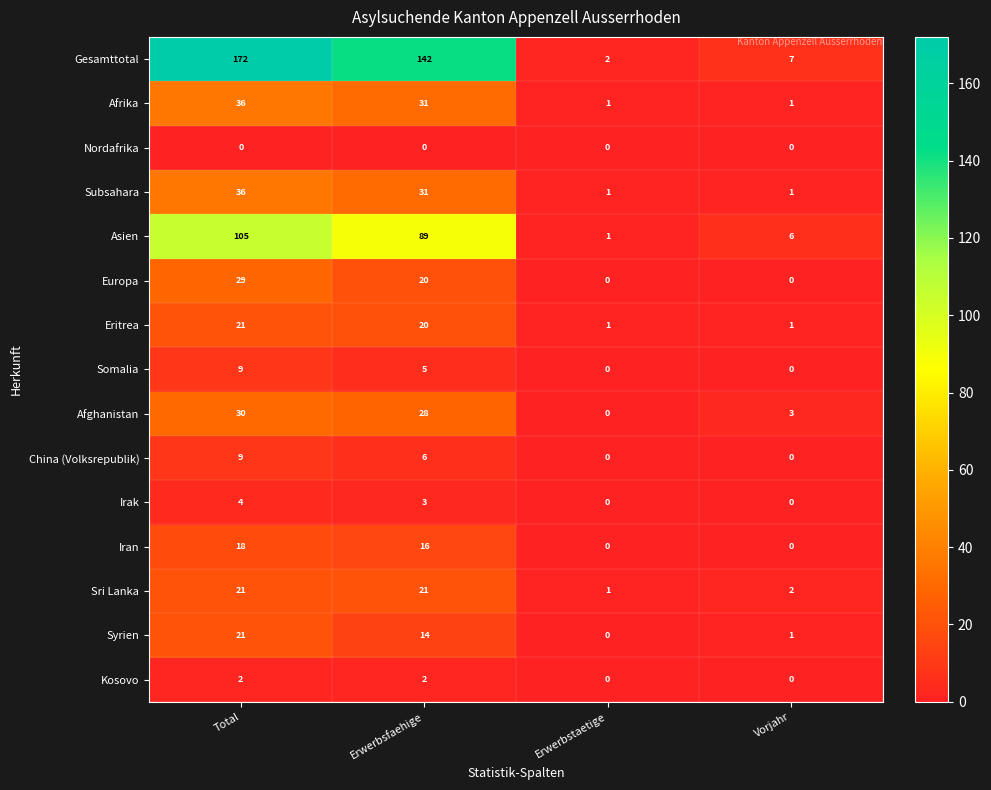

Which series has the widest spread of values?

Gesamttotal